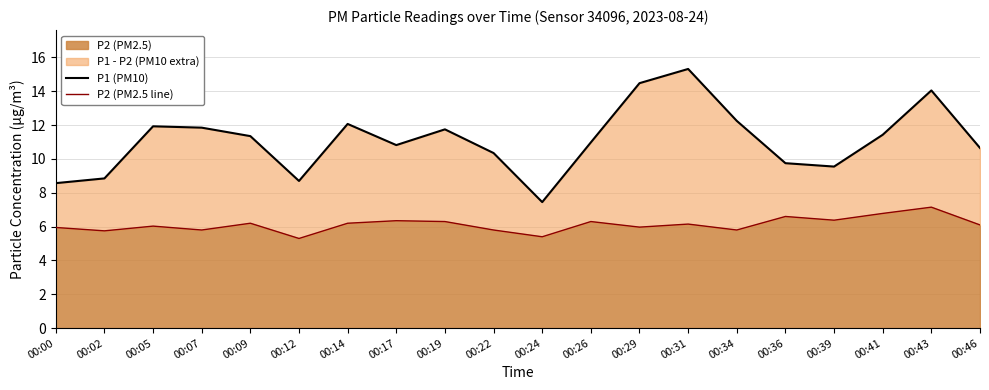

Reading right to left, what are all the values shown in this chart?

P1 (PM10): 10.7	14.1	11.4	9.6	9.8	12.2	15.3	14.5	11.0	7.5	10.3	11.8	10.8	12.1	8.7	11.3	11.8	11.9	8.8	8.6
P2 (PM2.5 line): 6.1	7.2	6.8	6.4	6.6	5.8	6.2	6.0	6.3	5.4	5.8	6.3	6.3	6.2	5.3	6.2	5.8	6.0	5.8	6.0